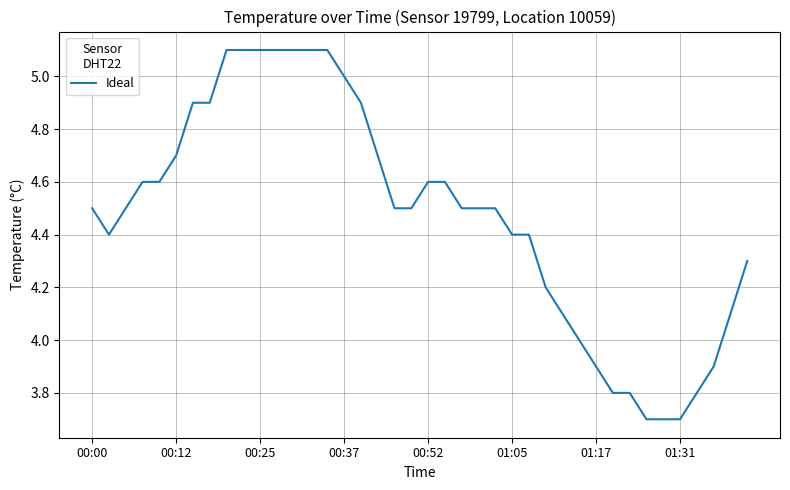

What is the minimum value shown in the chart?

3.7